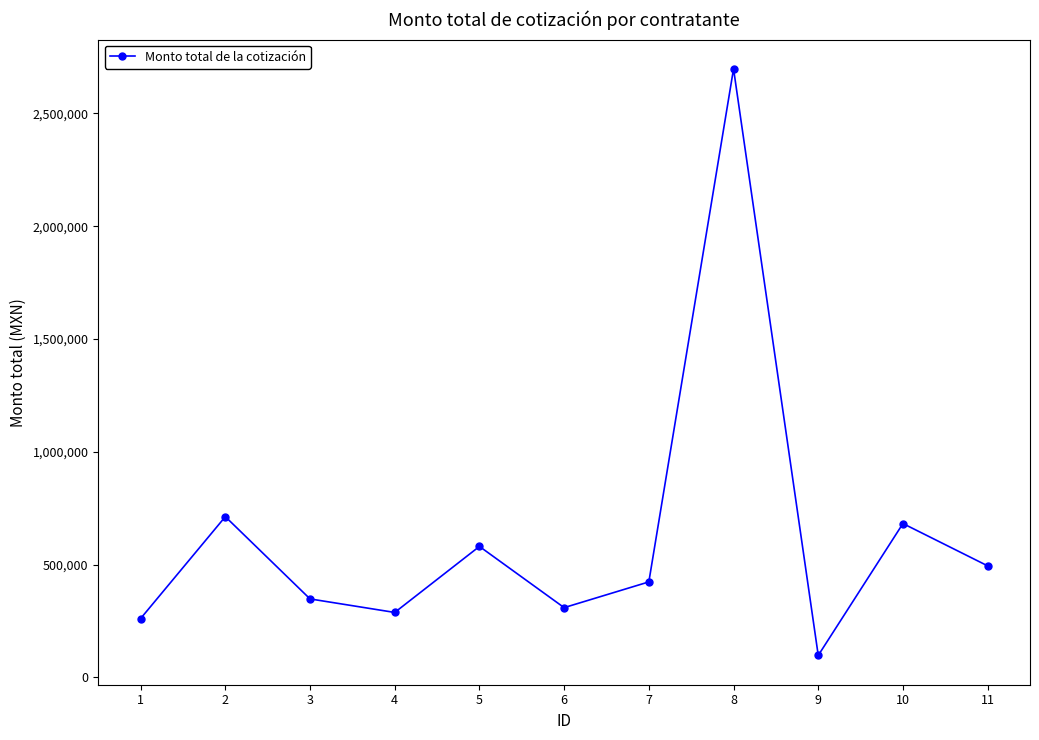

What is the difference between the maximum and minimum values?

2599658.8